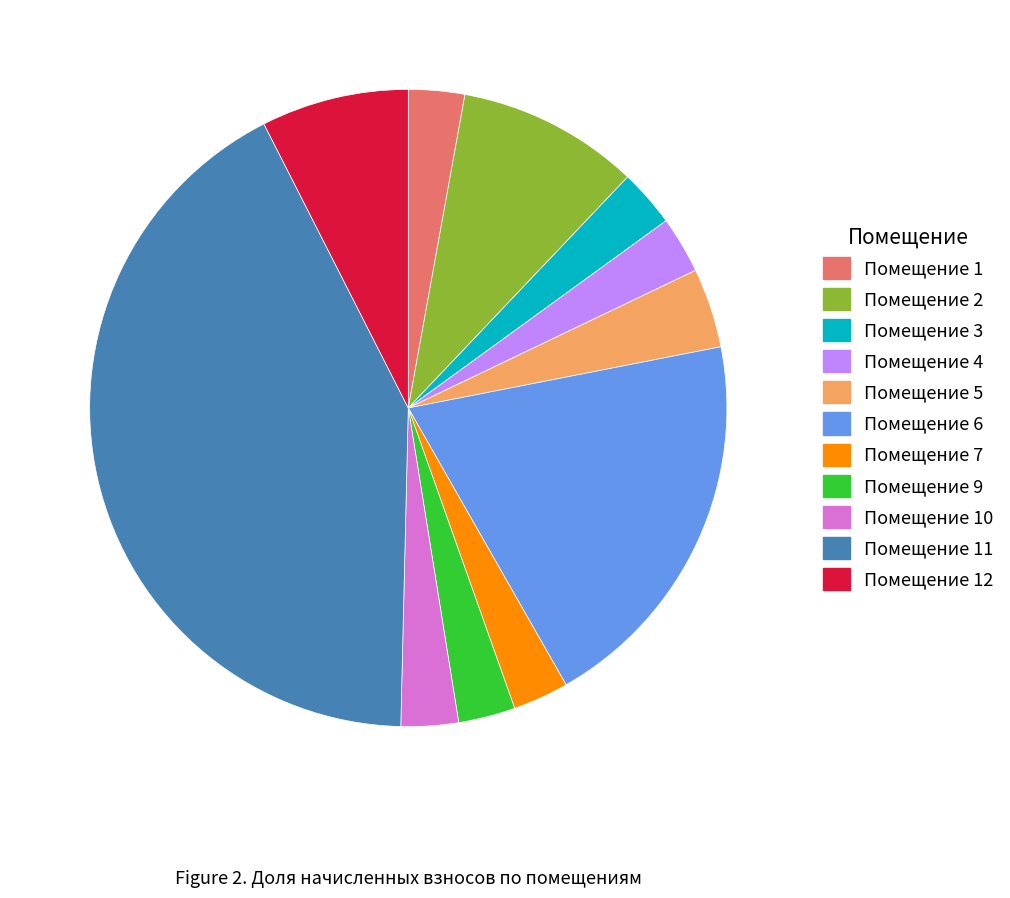

Count the number of slices in the pie.

11